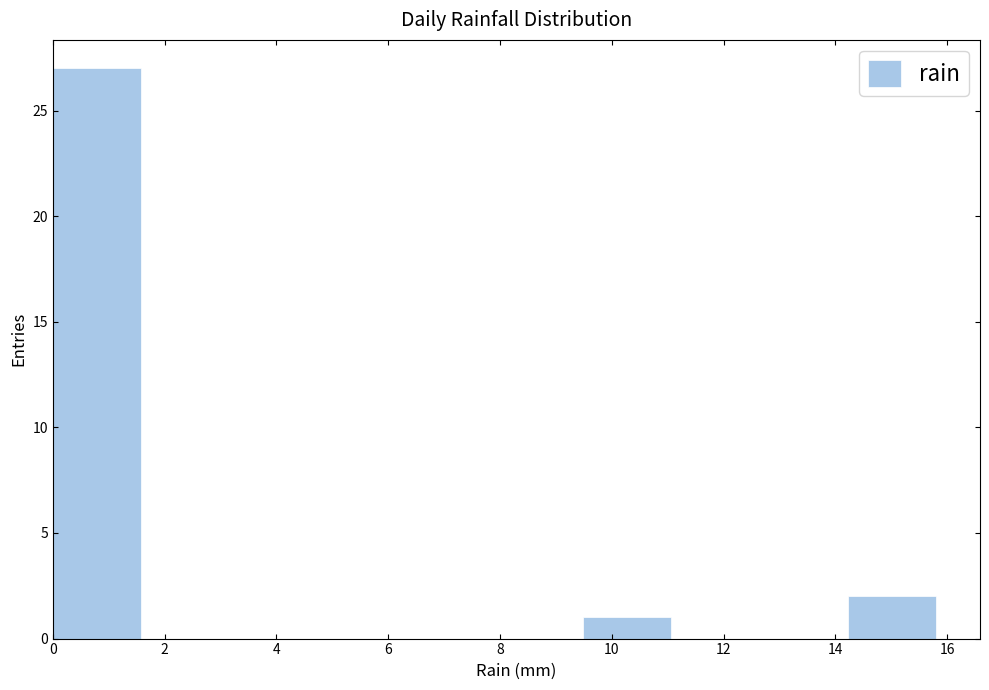

Reading left to right, transcribe this chart: for each bar, give the range it covers on the x-axis and its height. Neither the bar edges nor the heights are printed on the chart, so give them approximately, as read against the axes.

0.00 to 1.58: 27
1.58 to 3.16: 0
3.16 to 4.74: 0
4.74 to 6.32: 0
6.32 to 7.90: 0
7.90 to 9.48: 0
9.48 to 11.06: 1
11.06 to 12.64: 0
12.64 to 14.22: 0
14.22 to 15.80: 2